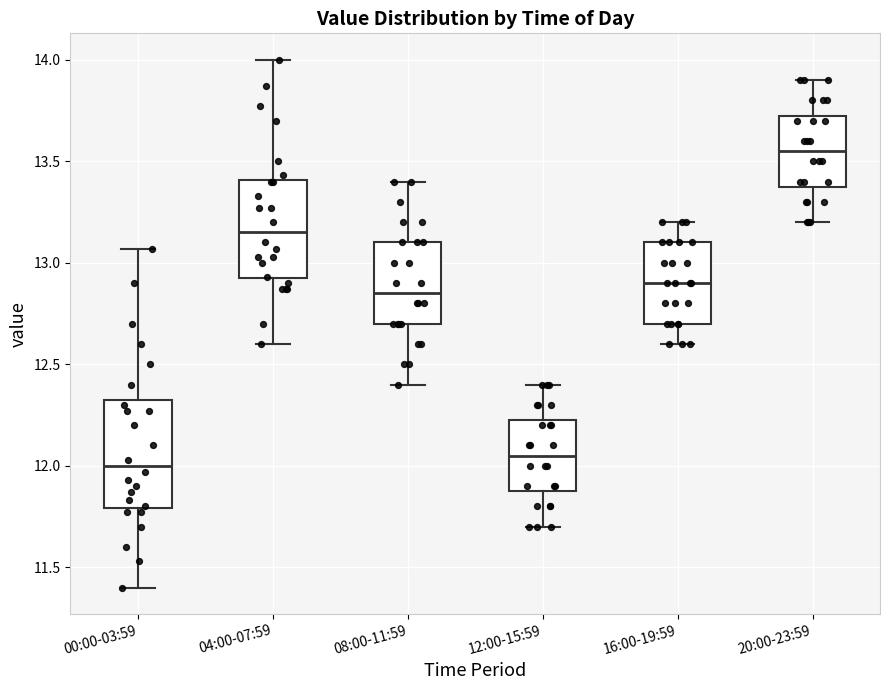

Where is the lower edge of the box for 20:00-23:59 on the y-axis? The values are not printed on the chart, so give them approximately, as read against the axis.

13.40